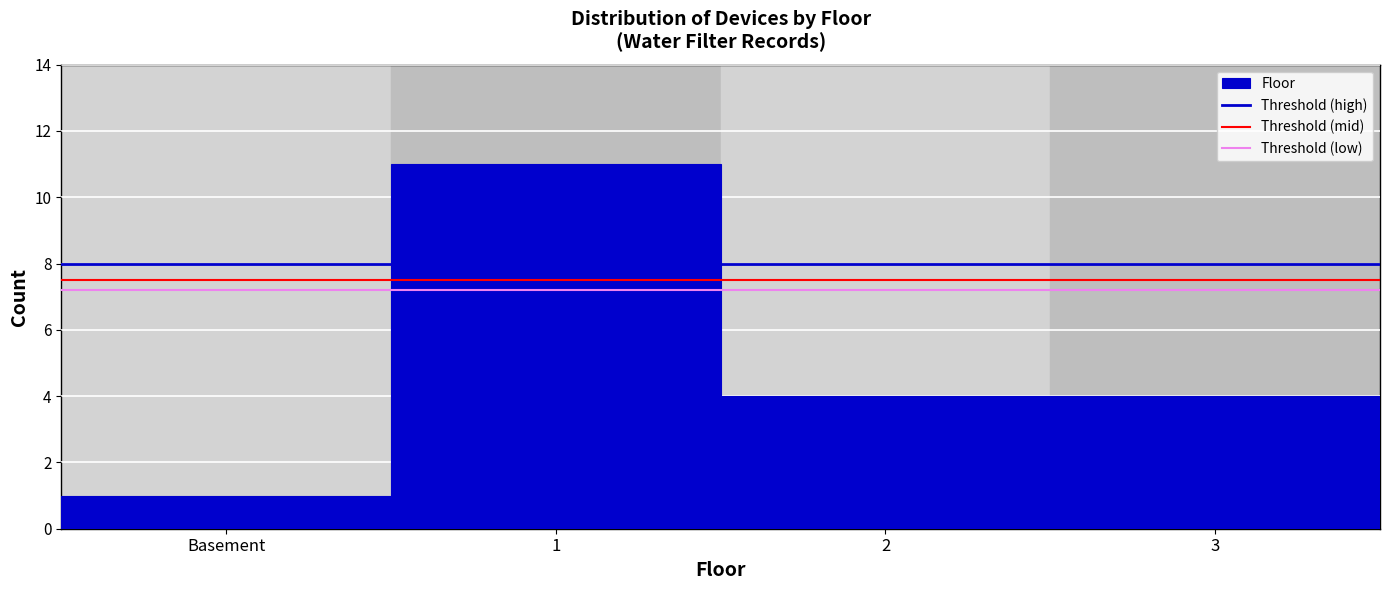

Reading left to right, transcribe all the data shown in this chart.

Basement=1	1=11	2=4	3=4